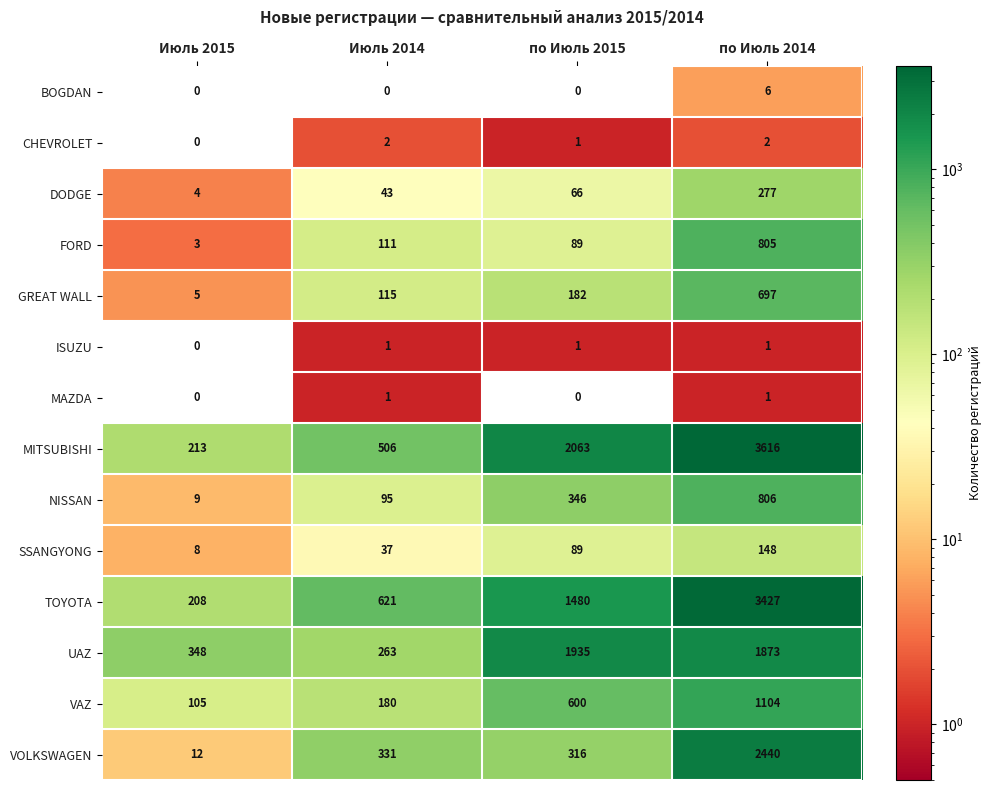

Between Июль 2014 and по Июль 2015, which series saw the biggest shift?

UAZ